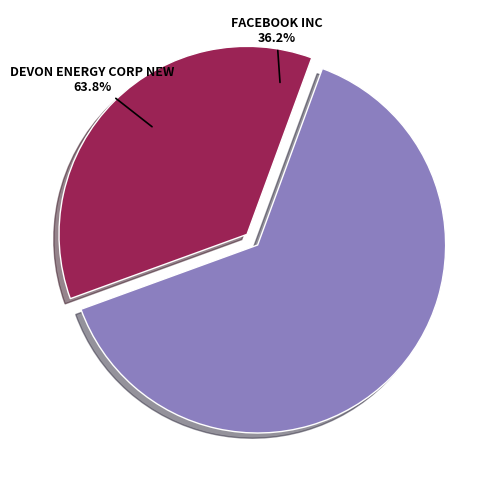

Count the number of slices in the pie.

2